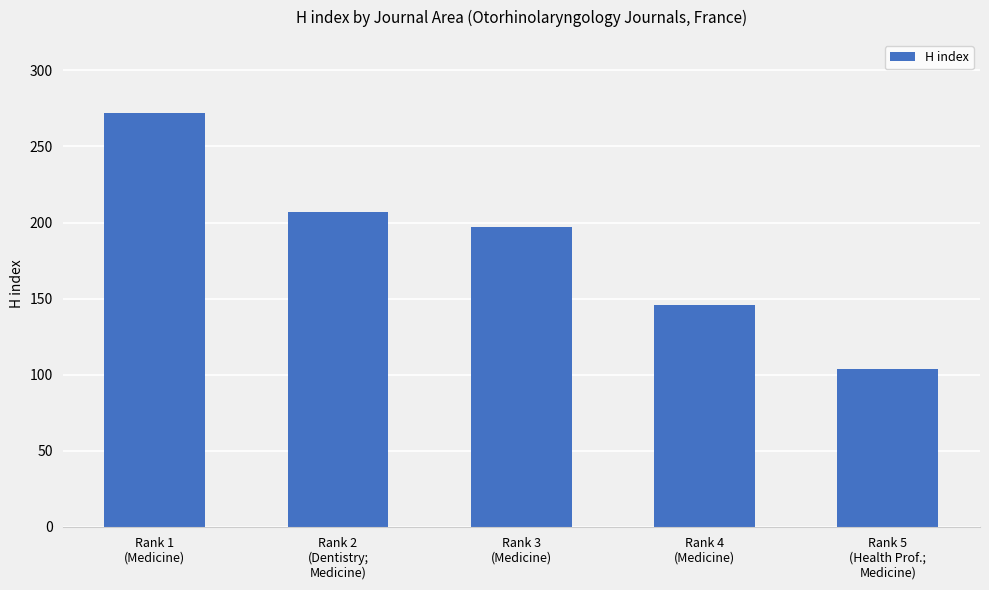

True or false: the data shows 175 at Rank 1
(Medicine).

False